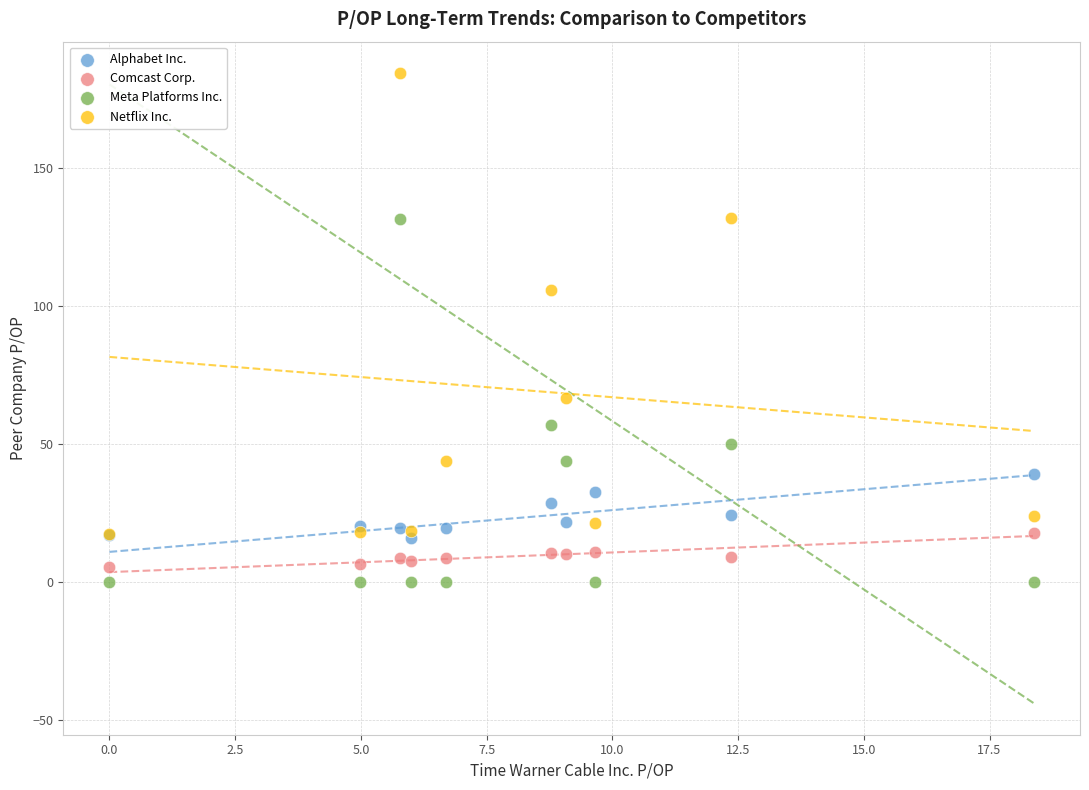

Which series reaches the minimum Y coordinate?

Meta Platforms Inc.